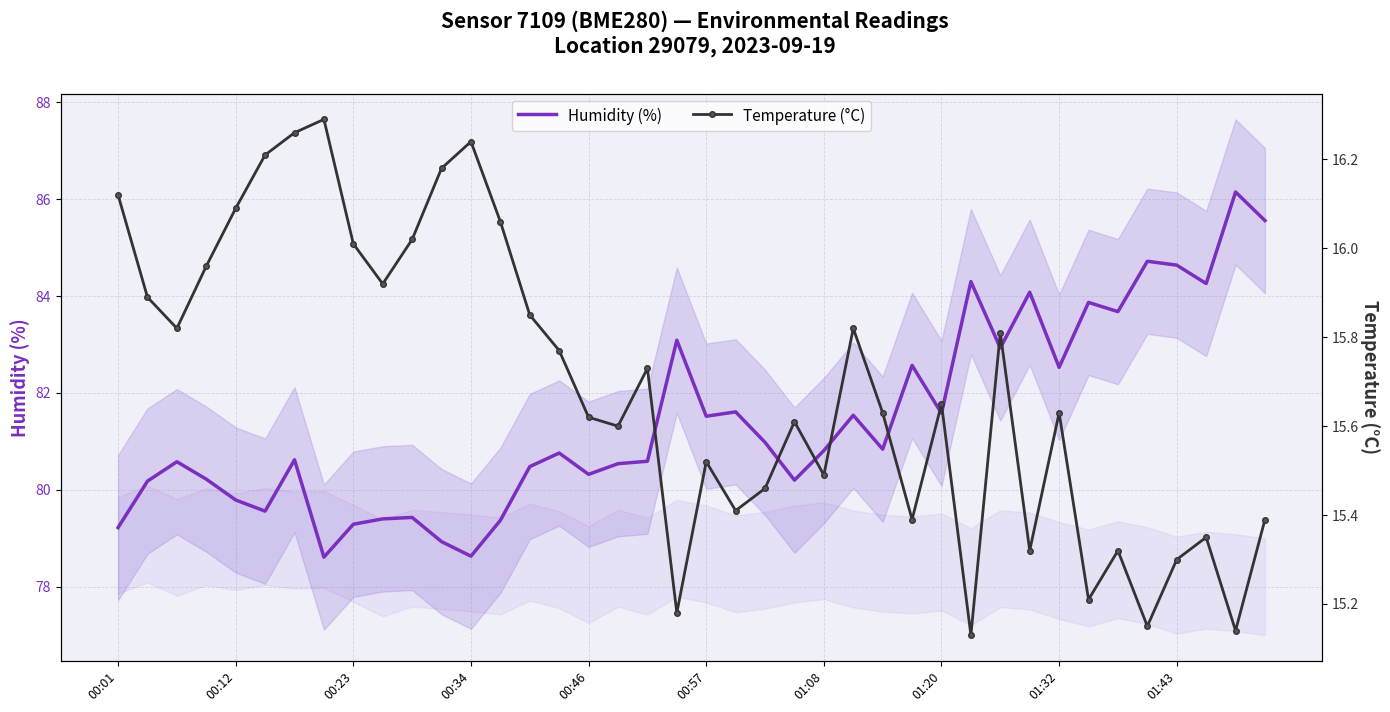

Which category has the lowest value in the Temperature (°C) series?

29